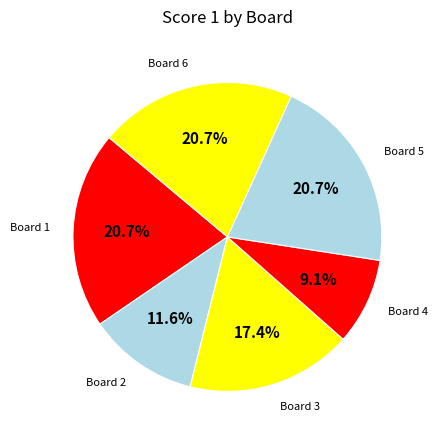

What is the smallest slice in the pie chart?

Board 4